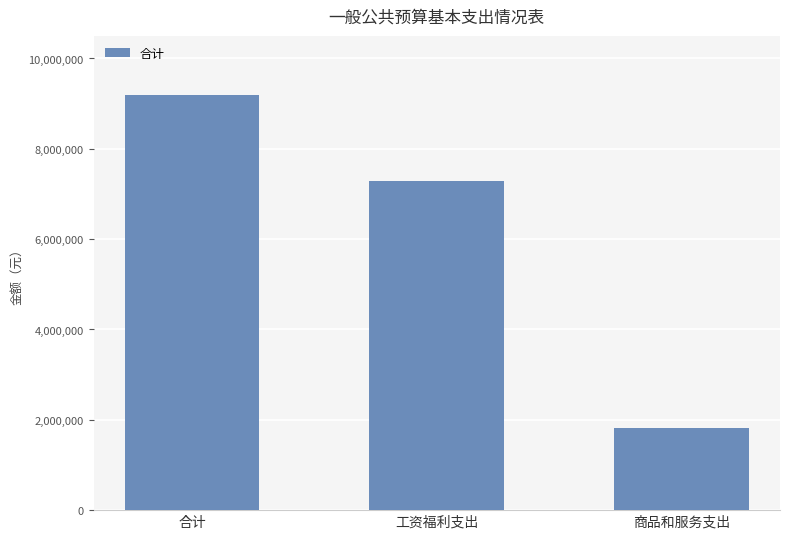

Reading right to left, what are all the values shown in this chart?

商品和服务支出=1820108	工资福利支出=7289952	合计=9200480